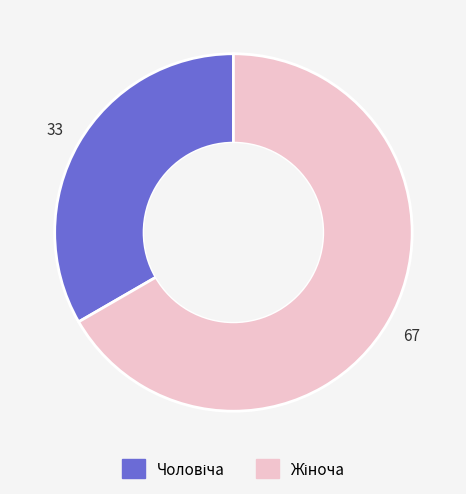

Is there a majority slice in this chart?

Yes